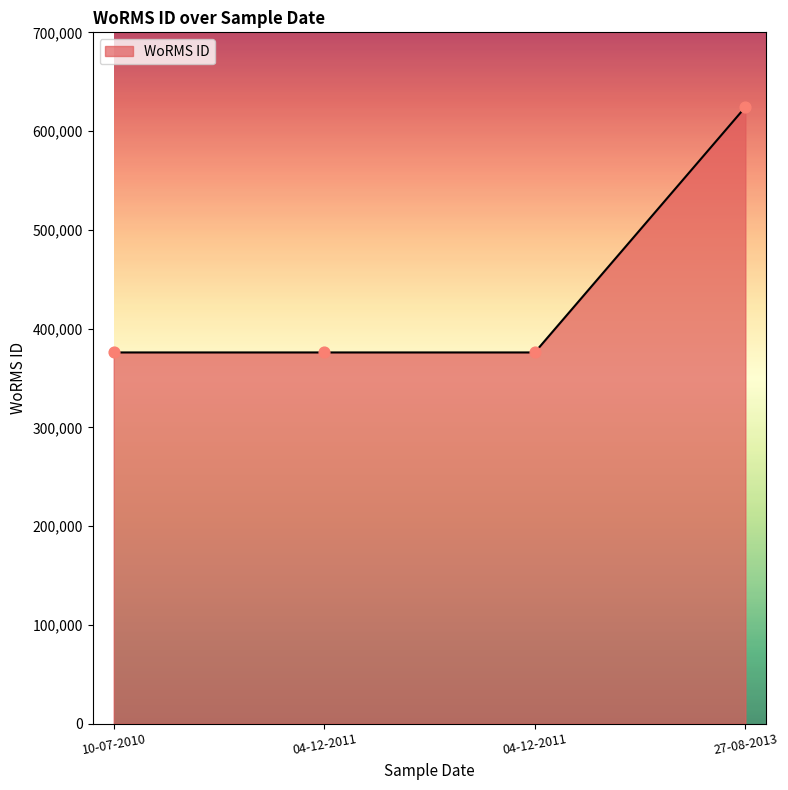

How many series are shown in this chart?

1